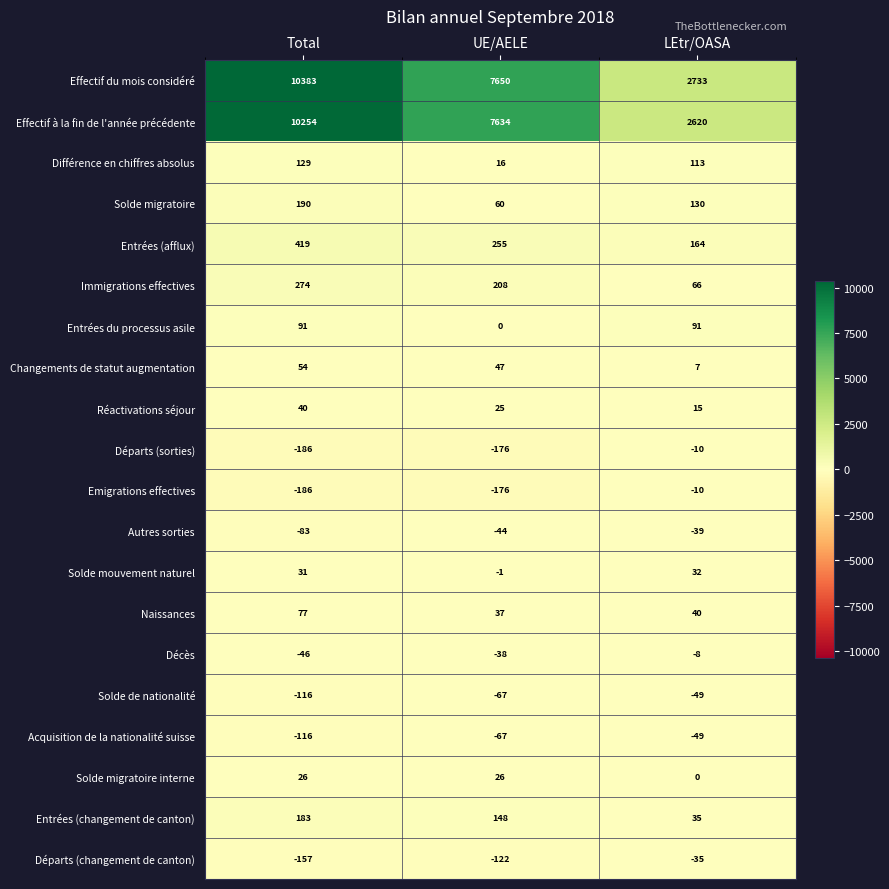

Which series changed the most between UE/AELE and LEtr/OASA?

Effectif à la fin de l'année précédente